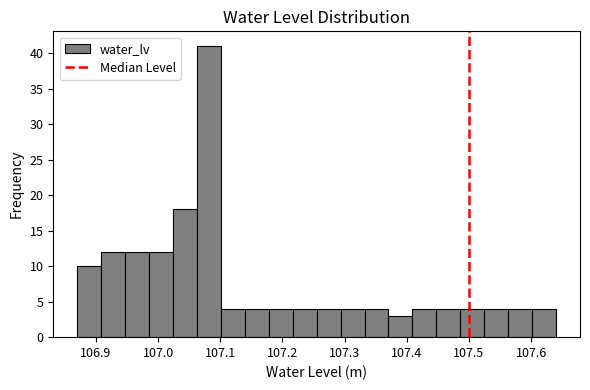

Around what value on the x-axis is the tallest bar? Give the approximate position of its centre, as read against the axis.

107.08